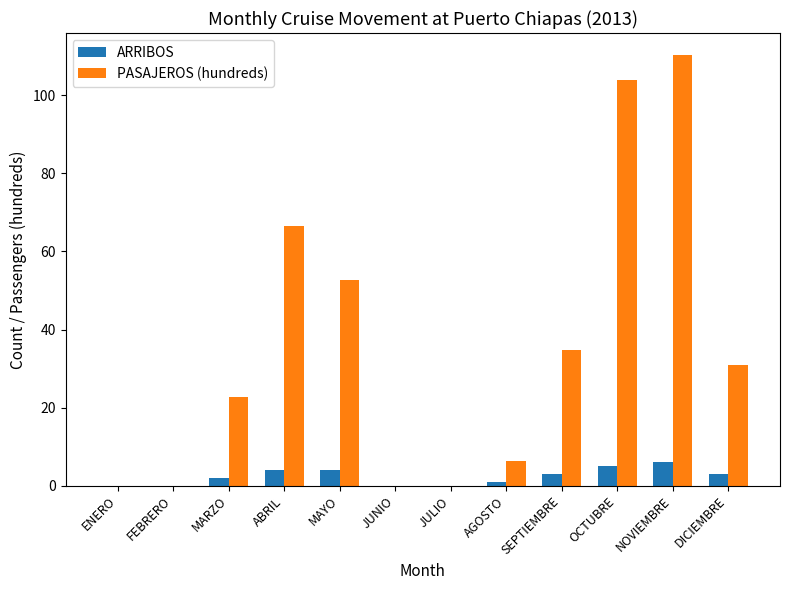

Reading left to right, list all the values displayed in this chart.

ARRIBOS: ENERO=0.0	FEBRERO=0.0	MARZO=2.0	ABRIL=4.0	MAYO=4.0	JUNIO=0.0	JULIO=0.0	AGOSTO=1.0	SEPTIEMBRE=3.0	OCTUBRE=5.0	NOVIEMBRE=6.0	DICIEMBRE=3.0
PASAJEROS (hundreds): ENERO=0.0	FEBRERO=0.0	MARZO=22.7	ABRIL=66.5	MAYO=52.6	JUNIO=0.0	JULIO=0.0	AGOSTO=6.3	SEPTIEMBRE=34.7	OCTUBRE=104.0	NOVIEMBRE=110.4	DICIEMBRE=31.0